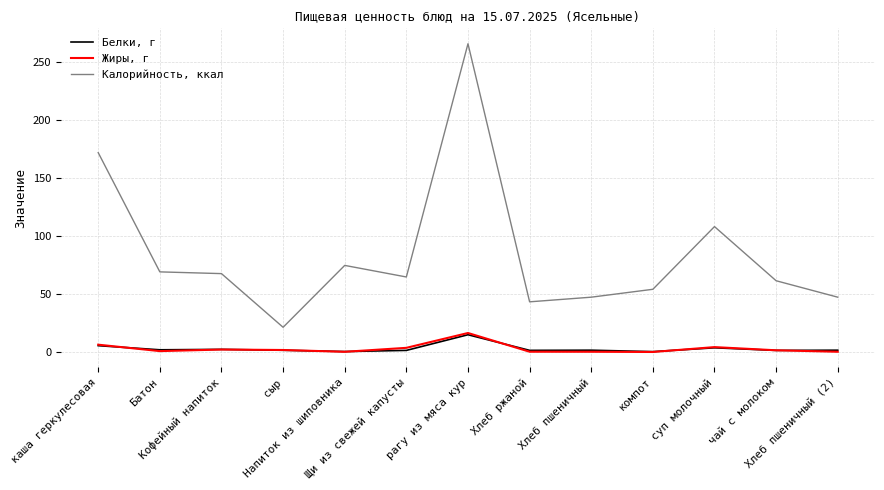

Is this an area chart (filled region under the line)?

No